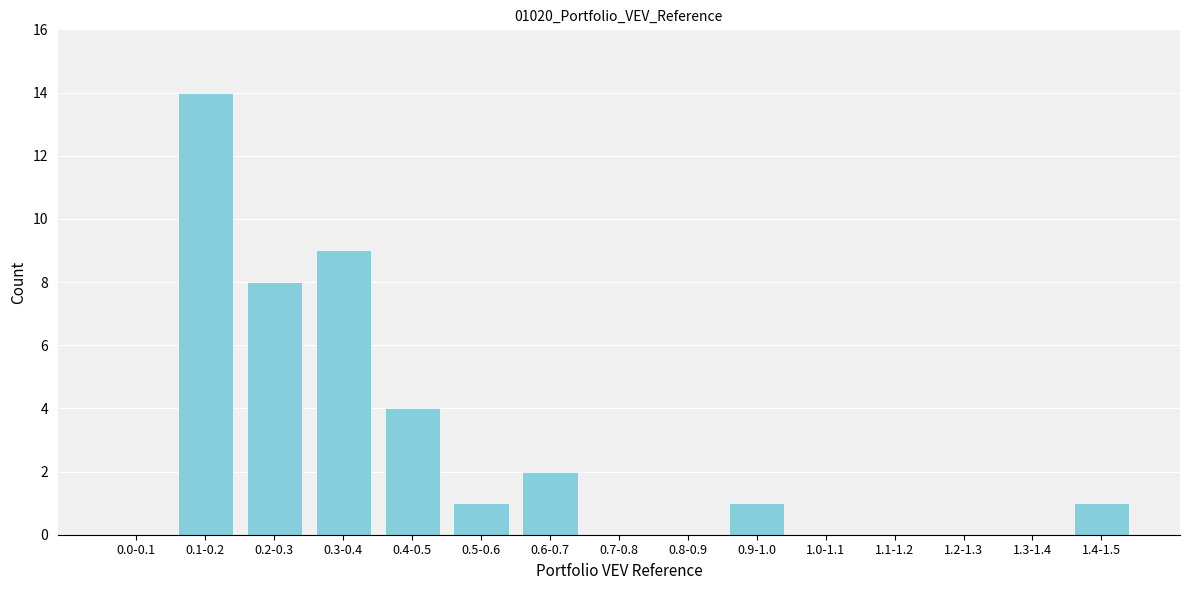

Reading left to right, transcribe all the data shown in this chart.

0.0-0.1=0	0.1-0.2=14	0.2-0.3=8	0.3-0.4=9	0.4-0.5=4	0.5-0.6=1	0.6-0.7=2	0.7-0.8=0	0.8-0.9=0	0.9-1.0=1	1.0-1.1=0	1.1-1.2=0	1.2-1.3=0	1.3-1.4=0	1.4-1.5=1